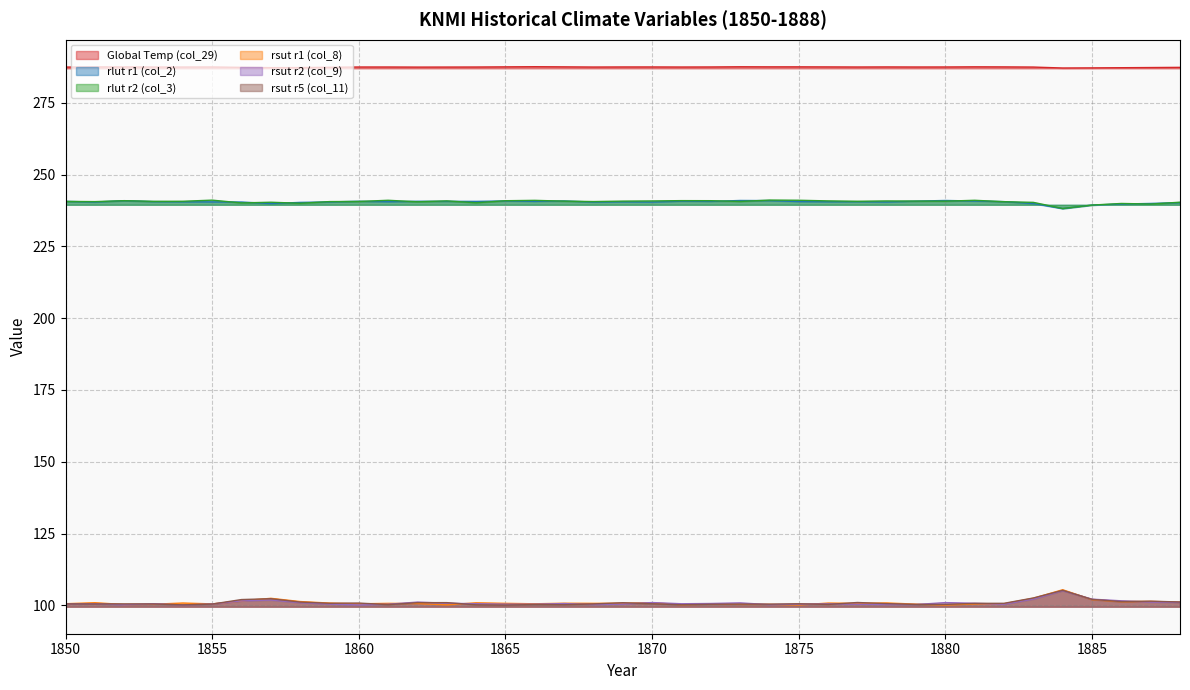

What is the sum of the col_9 values at 1884 and 1867?

205.7